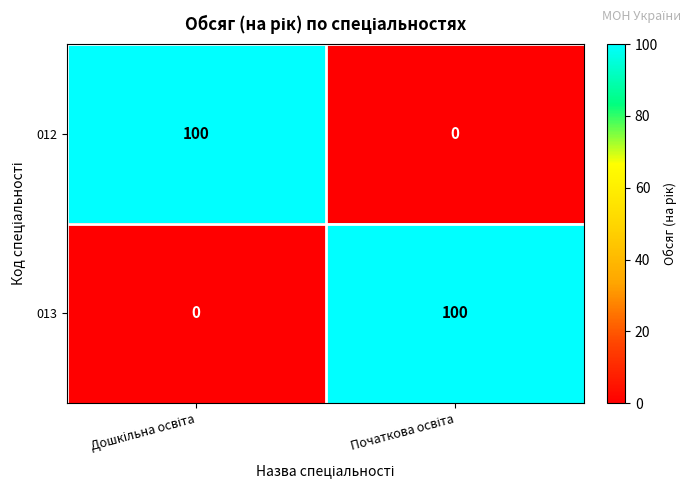

What is the average value of the 013 series?

50